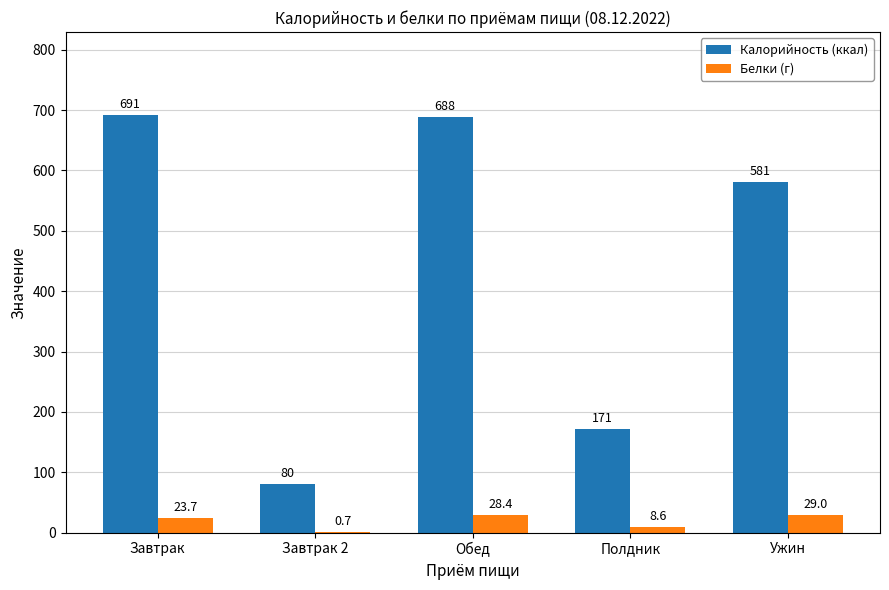

What is the average value of the Калорийность (ккал) series?

442.2